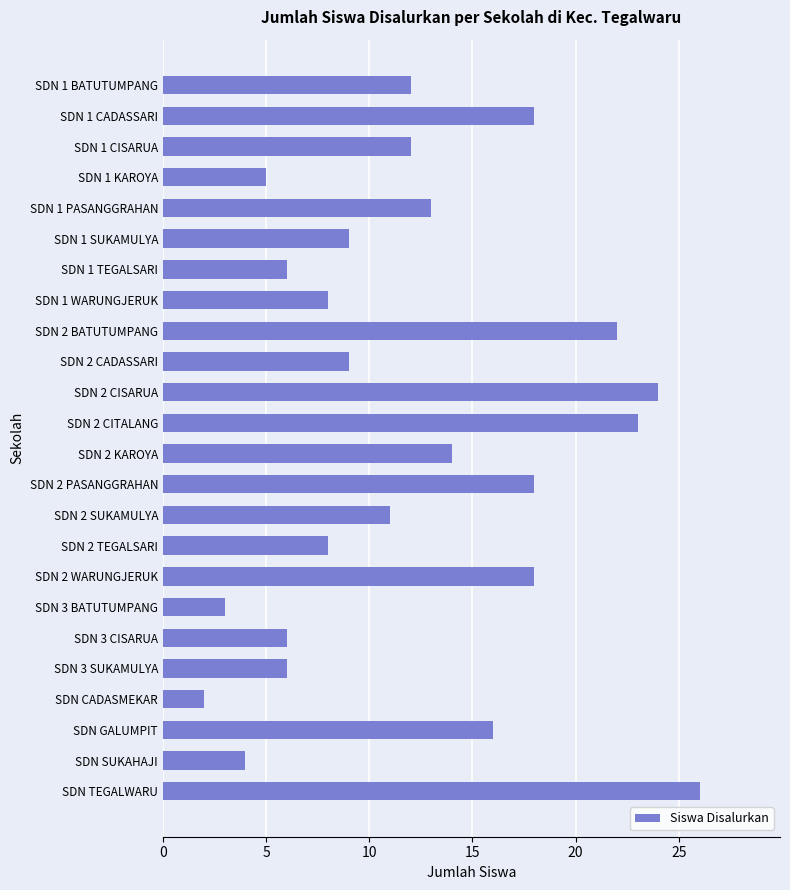

Approximately how many times larger is the value at SDN 1 CADASSARI compared to SDN 2 TEGALSARI?

2.2